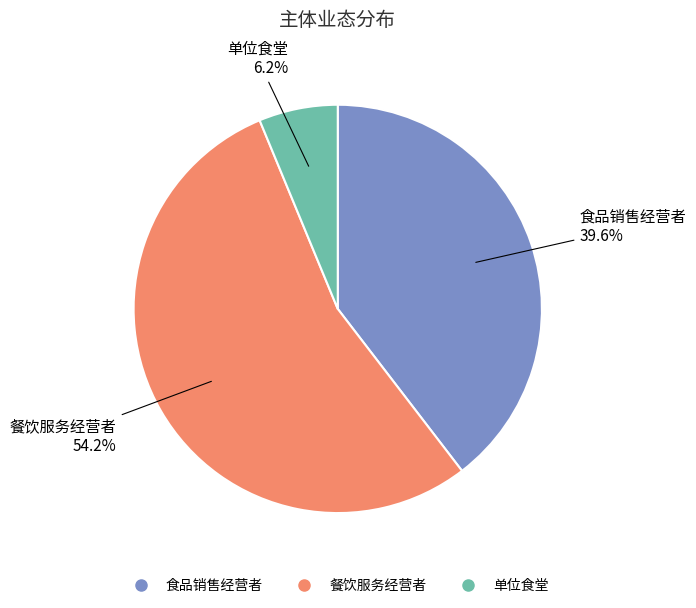

To the nearest percent, what percentage of the pie is 餐饮服务经营者?

54%